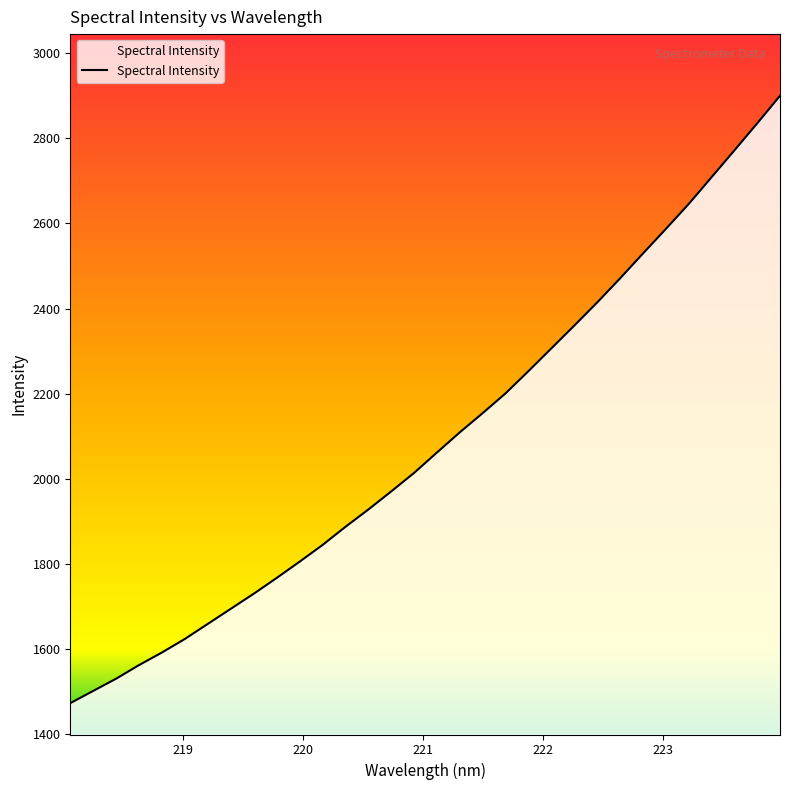

True or false: the data has more than 2 interior local peaks.

False